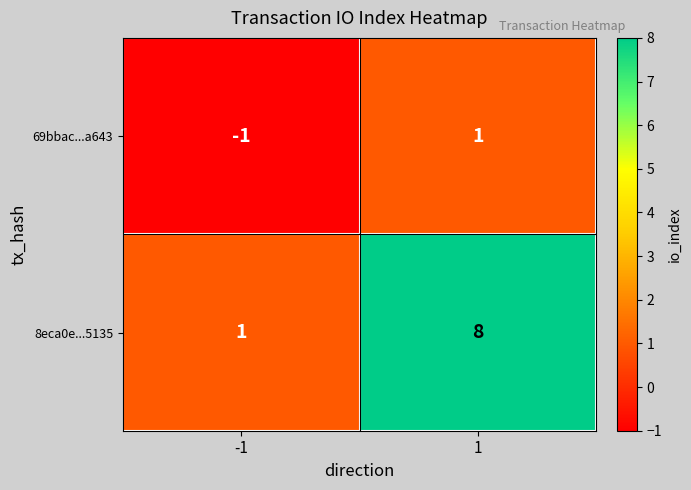

What is the difference between the maximum and minimum values in the 8eca0e...5135 series?

7